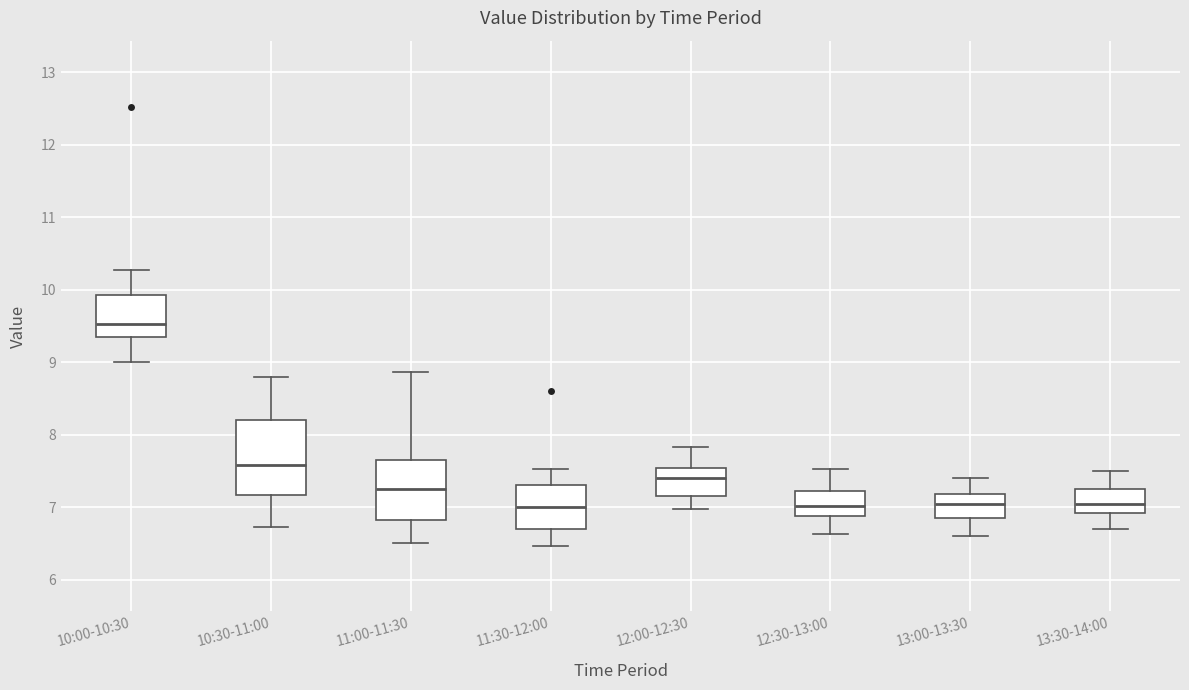

Which box is the tallest, from its lower edge to its upper edge?

10:30-11:00